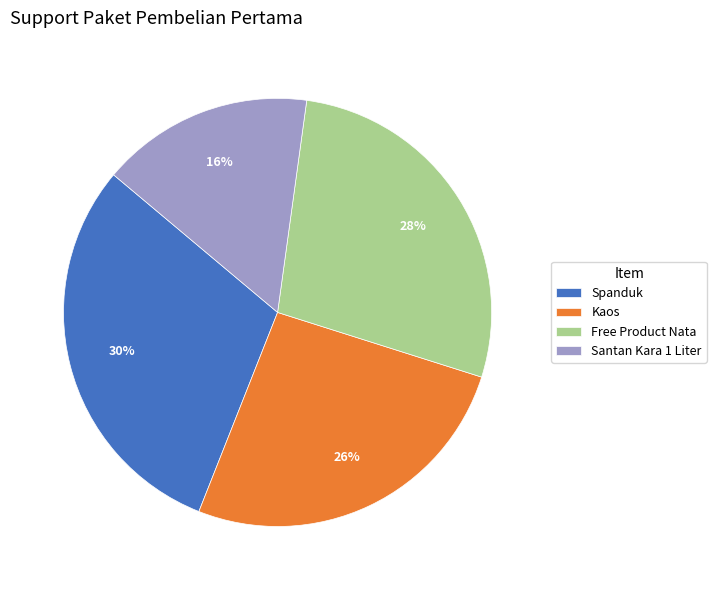

To the nearest percent, what is the difference between the largest and smallest slice percentages?

14%